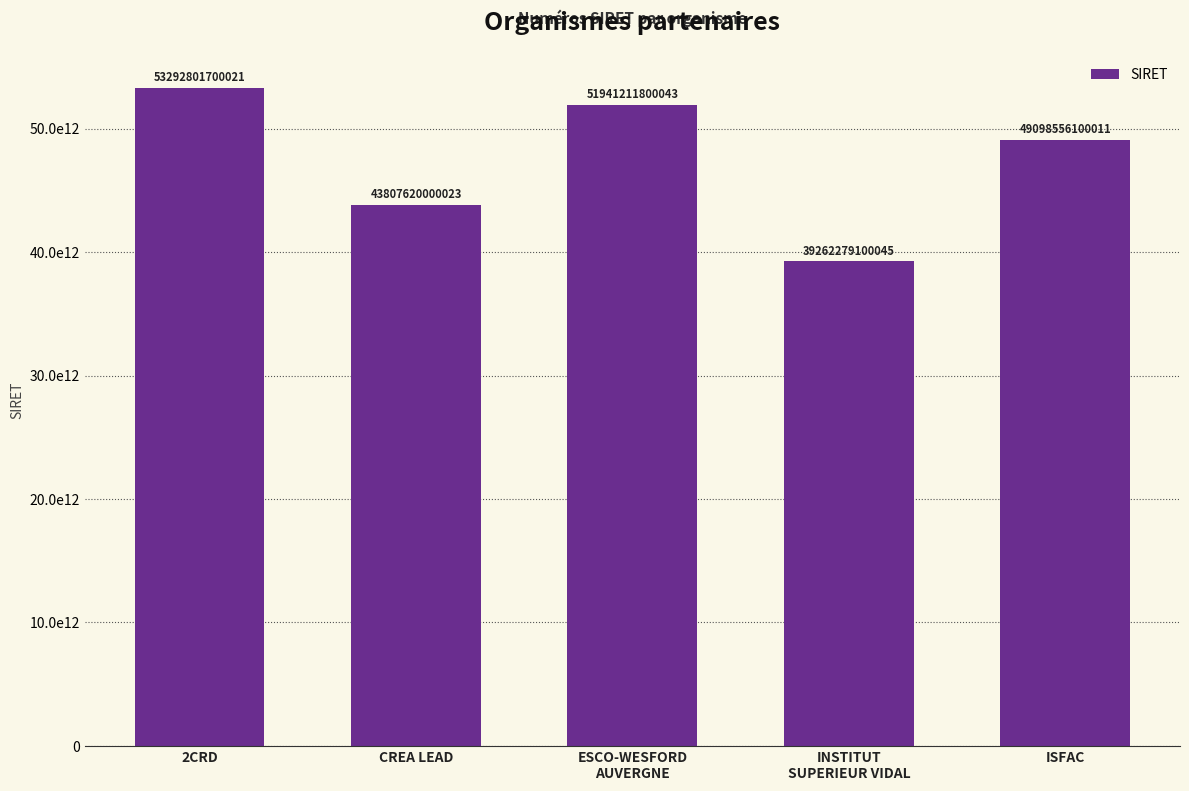

Does the chart contain any negative values?

No